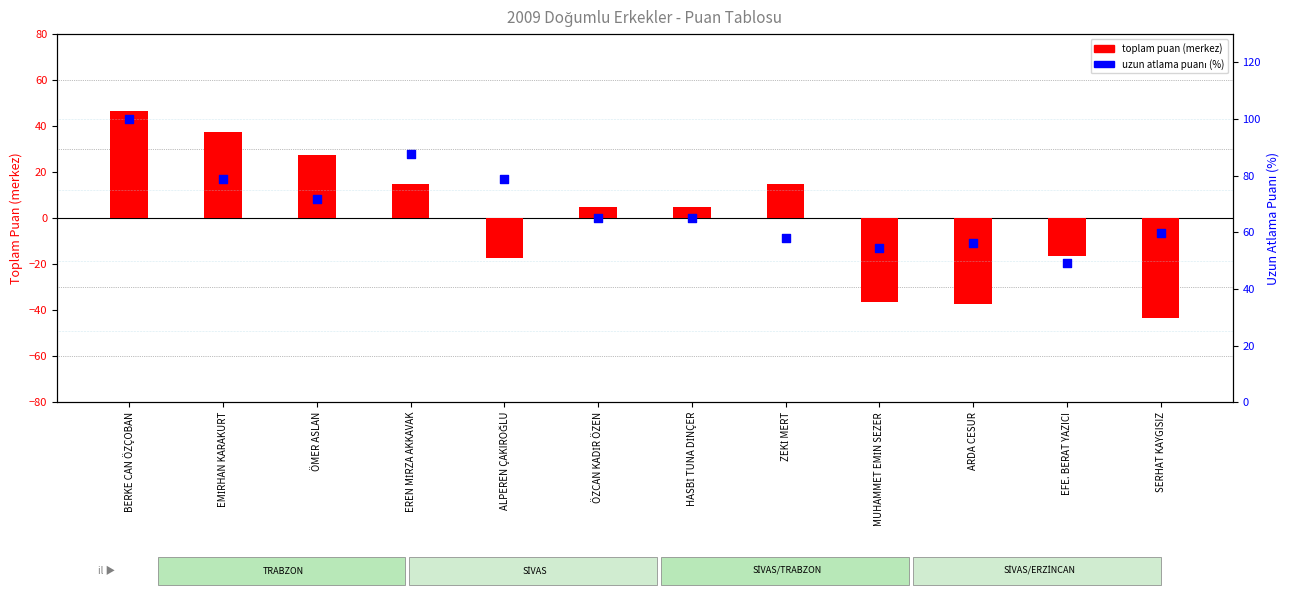

Is the value of uzun atlama puanı (%) at HASBİ TUNA DİNÇER greater than the value of toplam puan (merkez) at ÖMER ASLAN?

Yes